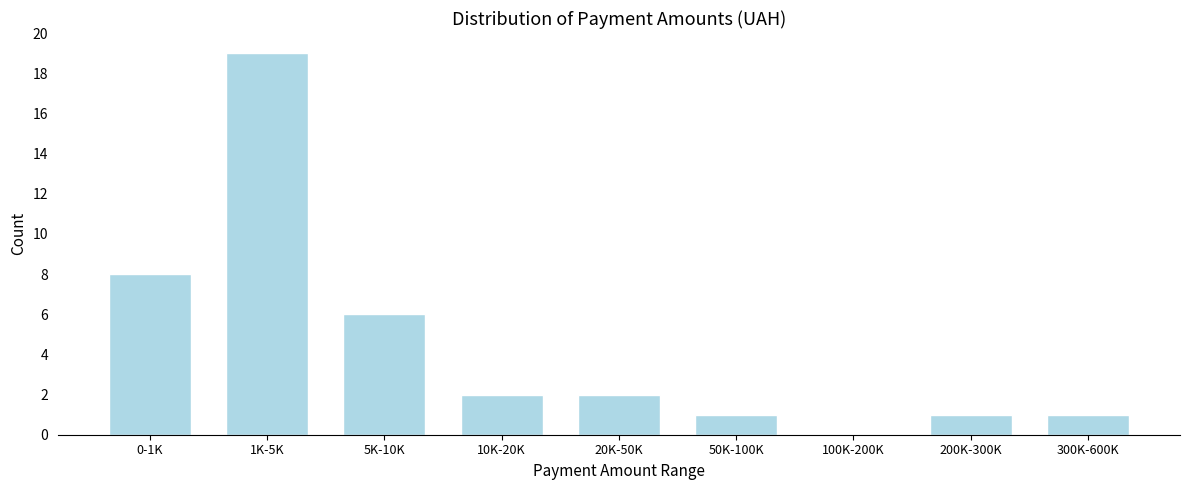

Reading left to right, transcribe all the data shown in this chart.

0-1K=8	1K-5K=19	5K-10K=6	10K-20K=2	20K-50K=2	50K-100K=1	100K-200K=0	200K-300K=1	300K-600K=1